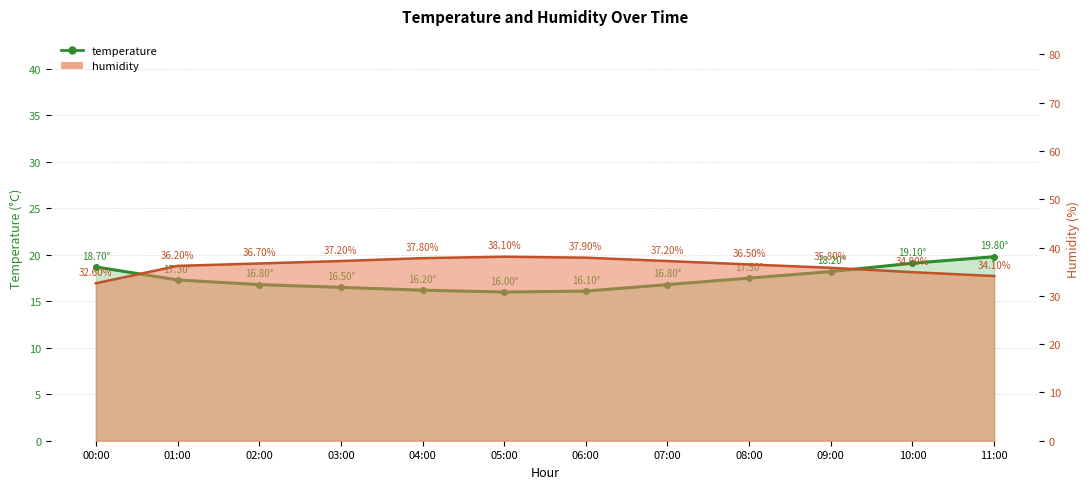

Rank the categories by value from highest to lowest.

11:00, 10:00, 00:00, 09:00, 08:00, 01:00, 02:00, 07:00, 03:00, 04:00, 06:00, 05:00